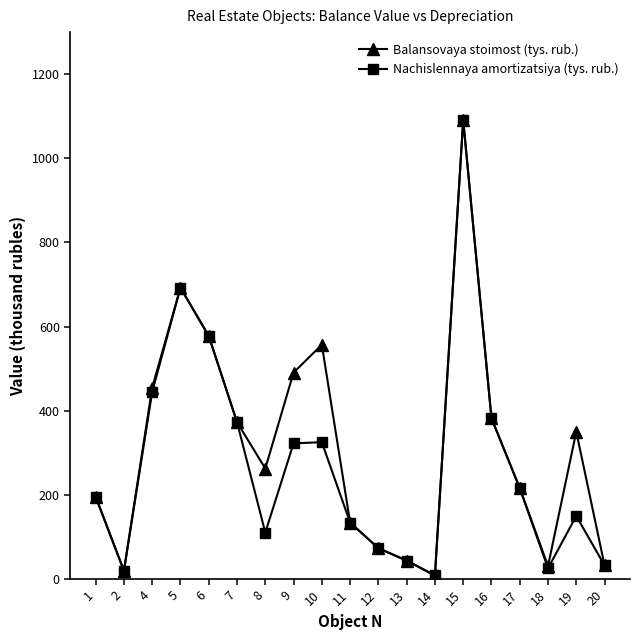

At which category is the sum across all series the highest?

15